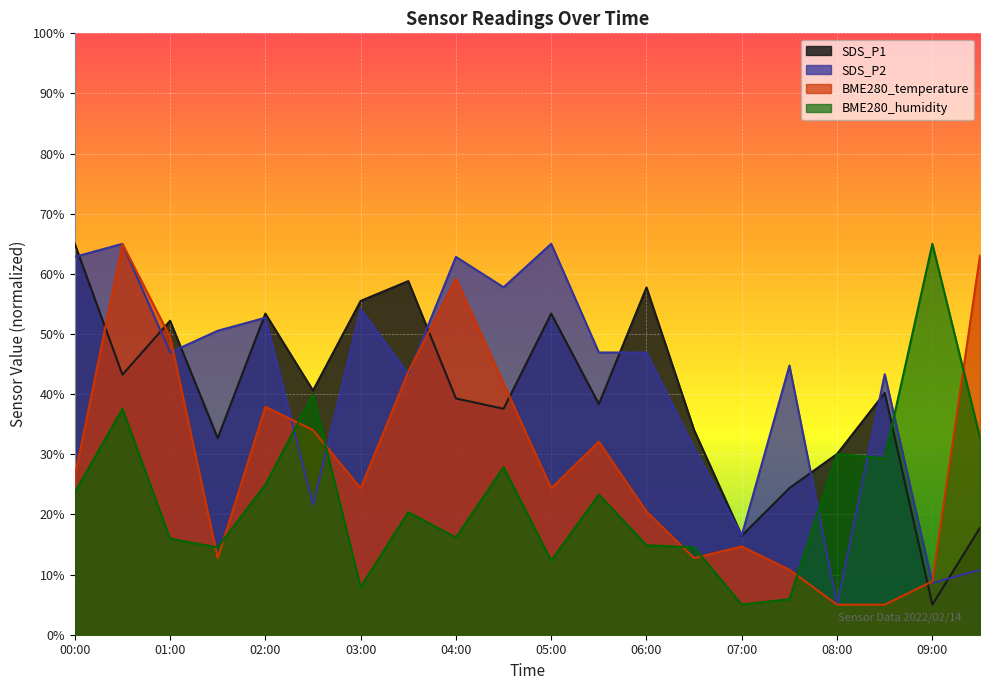

What are all the series names shown in the legend?

SDS_P1, SDS_P2, BME280_temperature, BME280_humidity